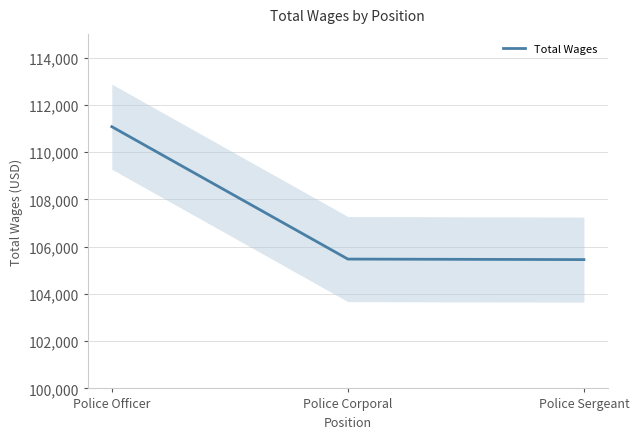

Reading right to left, what are all the values shown in this chart?

Police Sergeant=105450	Police Corporal=105472	Police Officer=111073